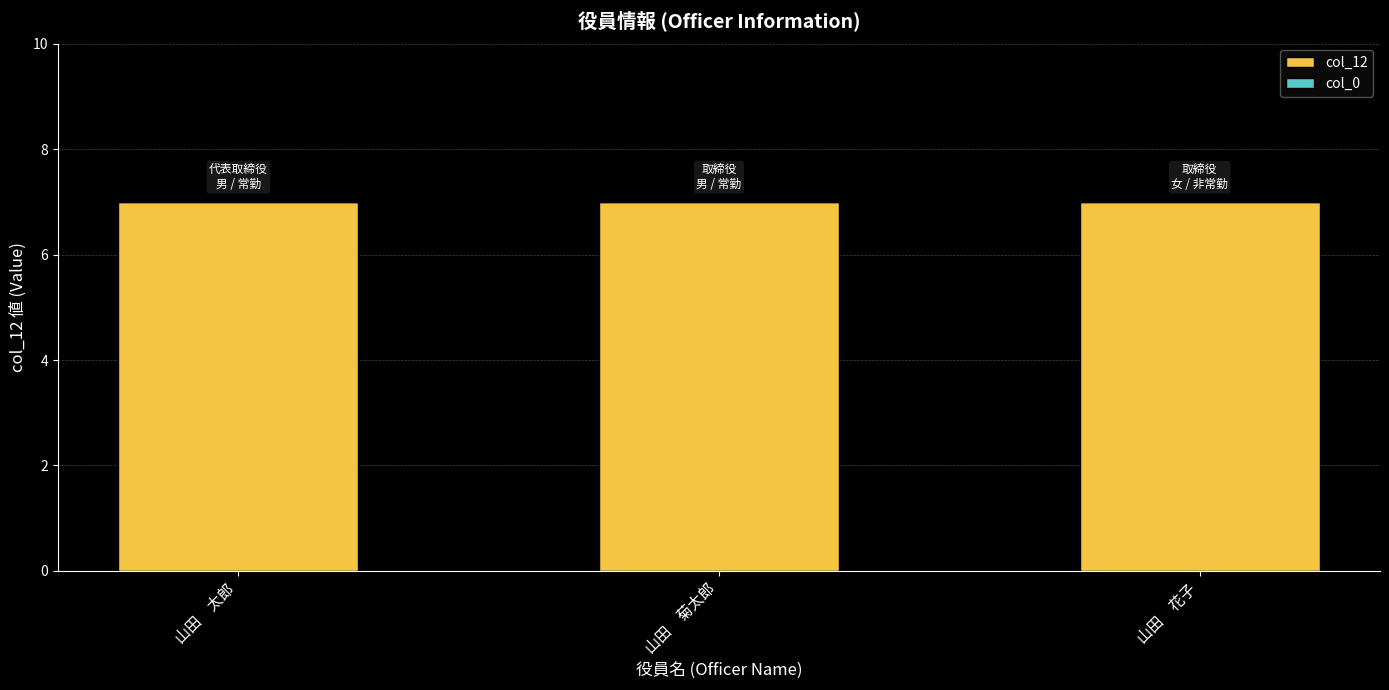

Reading left to right, transcribe all the data shown in this chart.

col_12: 山田　太郎=7	山田　菊太郎=7	山田　花子=7
col_0: 山田　太郎=0	山田　菊太郎=0	山田　花子=0